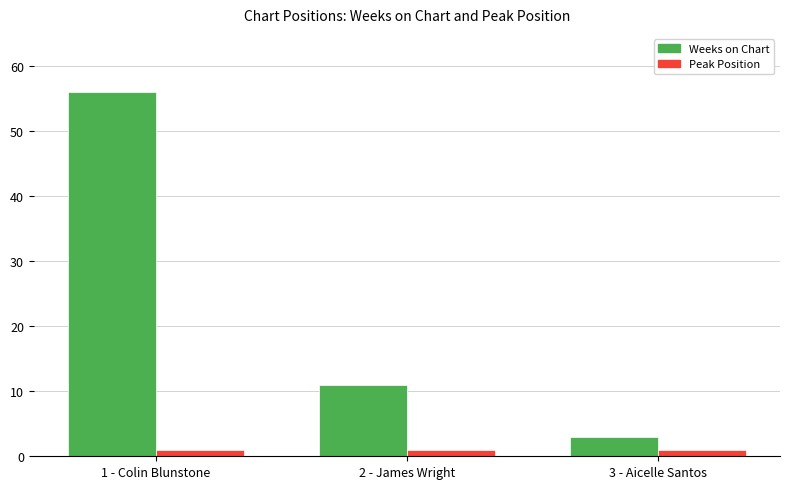

What is the average value of the Weeks on Chart series?

23